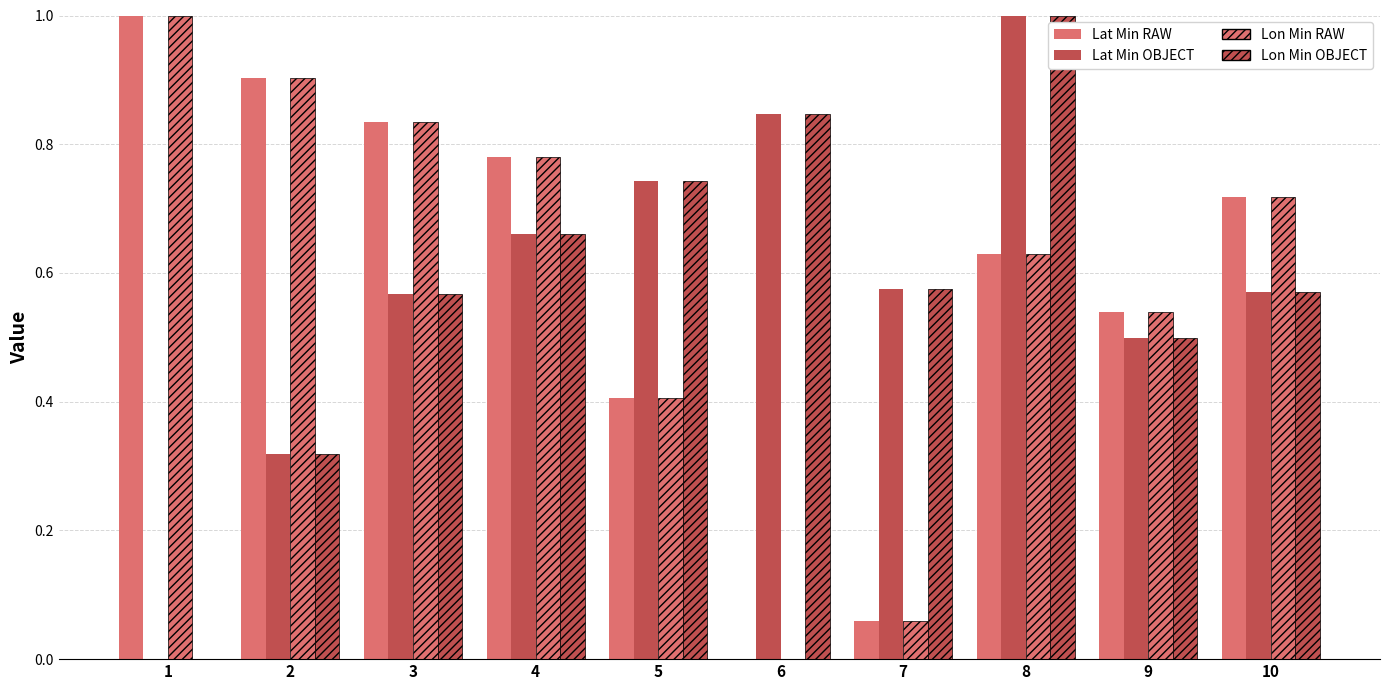

How many data points does each series have?

10